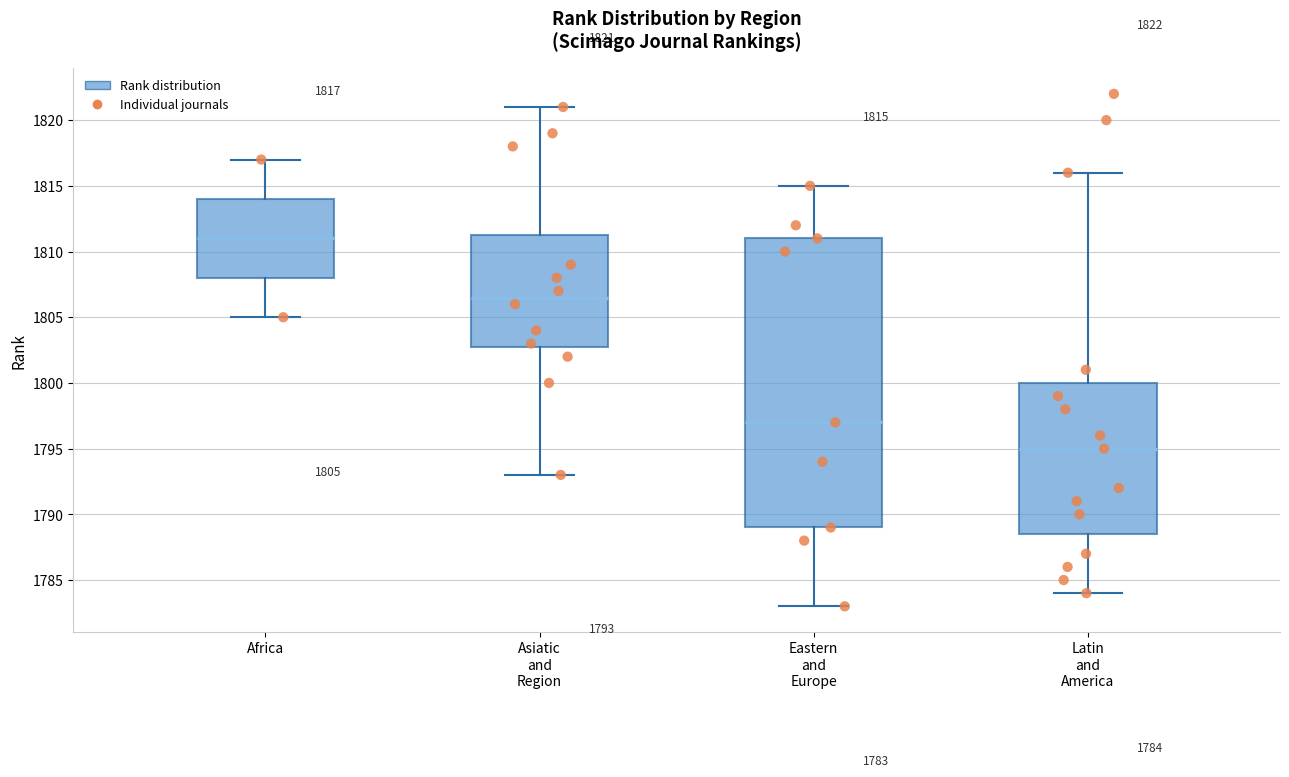

Which box has the highest median line?

Africa